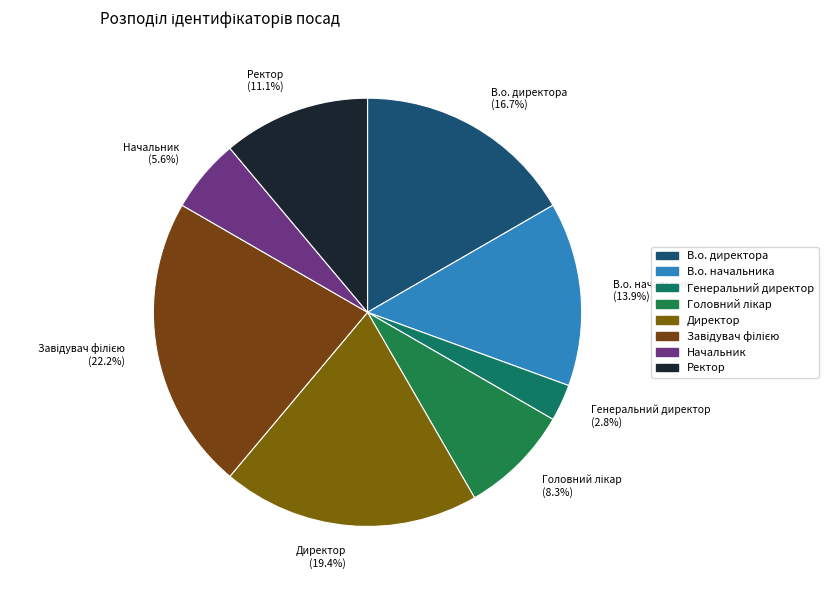

Is it true that Генеральний директор is 3% of the pie?

True